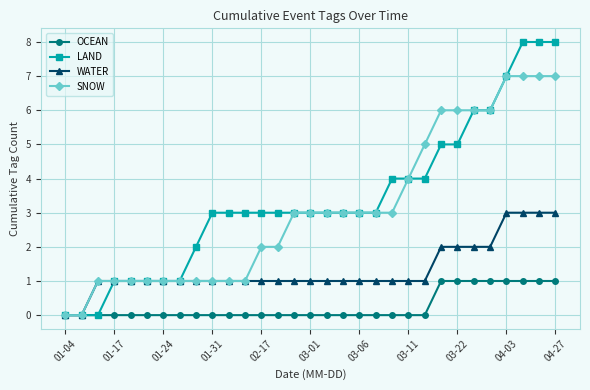

Which series has the widest spread of values?

LAND